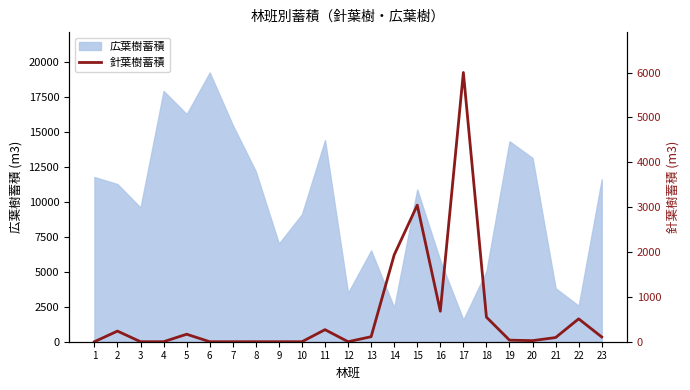

Reading right to left, extract all data points from this chart.

106	510	93	24	35	548	6001	680	3044	1935	112	0	269	0	0	0	0	0	167	0	0	237	0